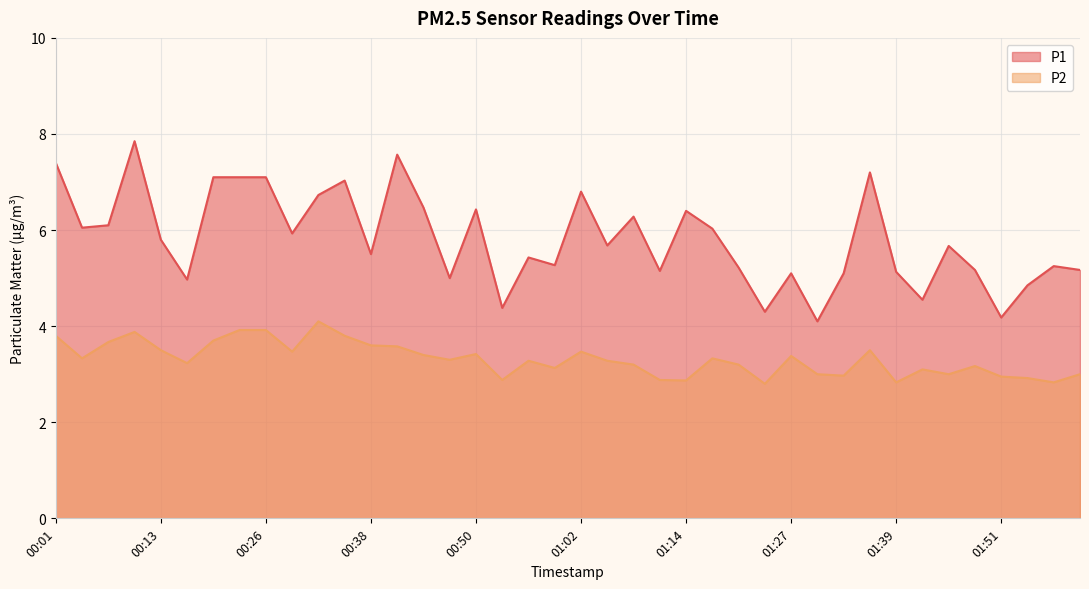

At which category does P2 reach its first local peak?

00:10